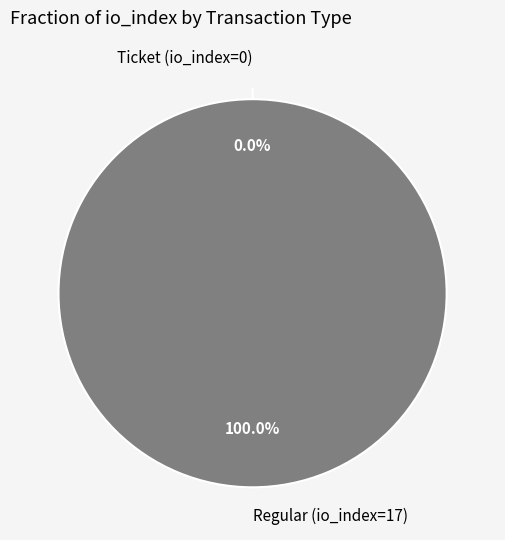

Is Ticket (io_index=0) the majority of the pie?

No